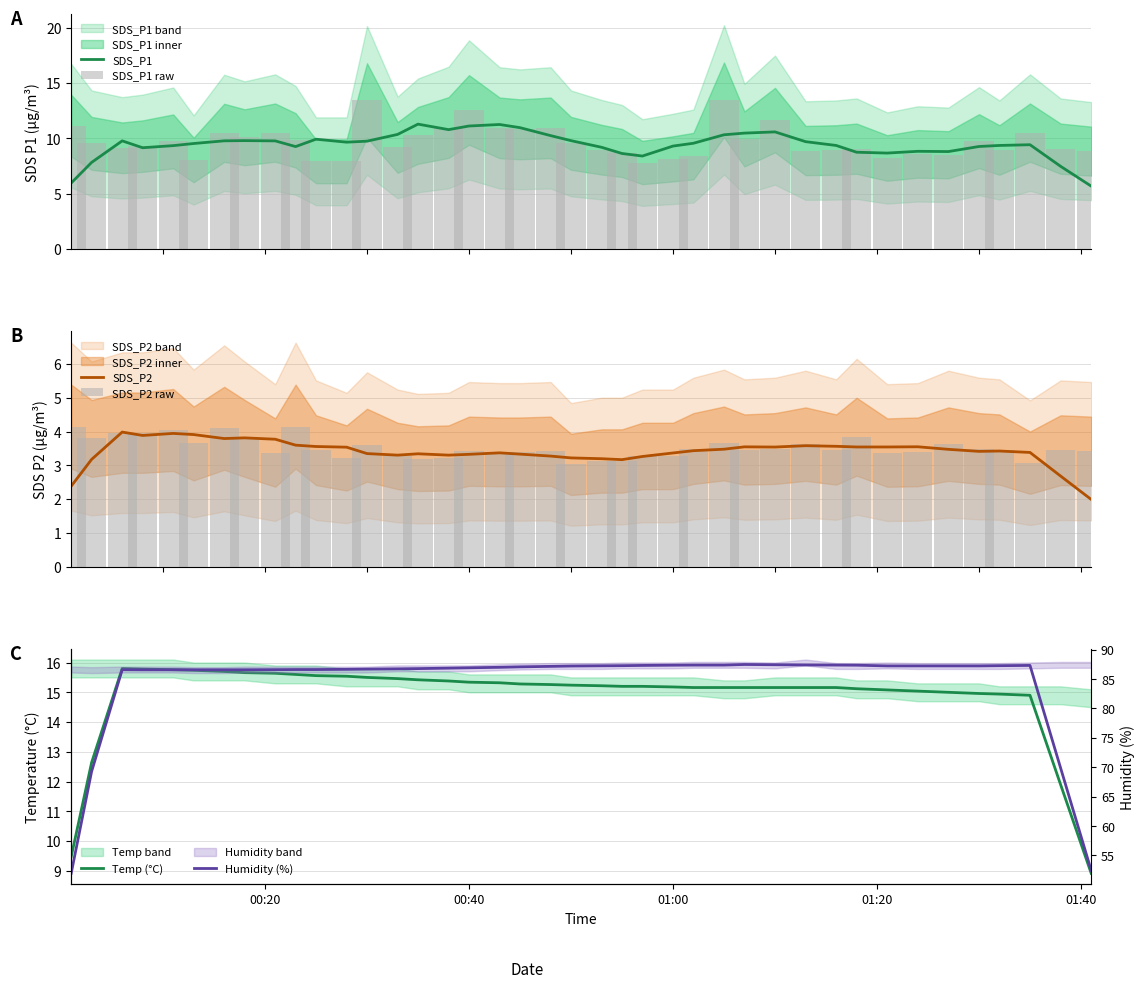

Which series has the widest spread of values?

Humidity (%)